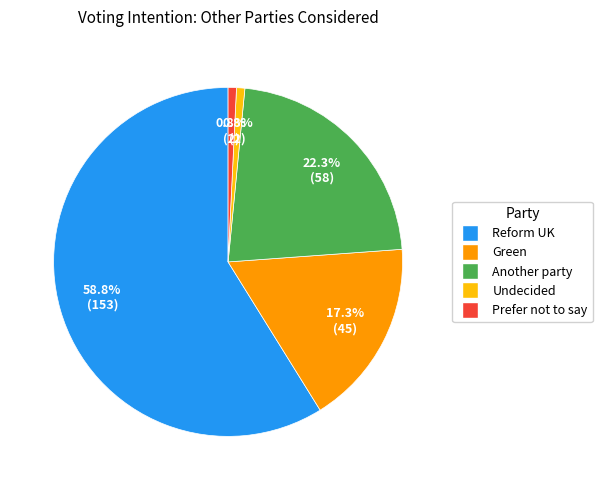

Combined, what portion of the pie is Undecided and Reform UK?

59.6%